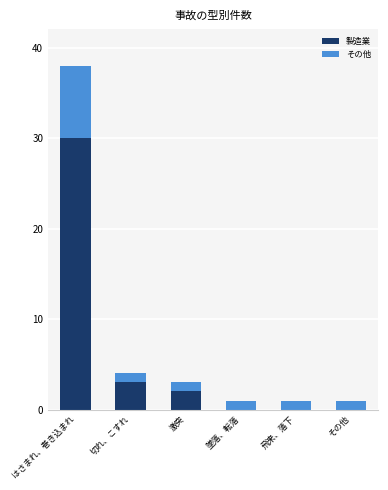

What is the sum of all 製造業 values?

35